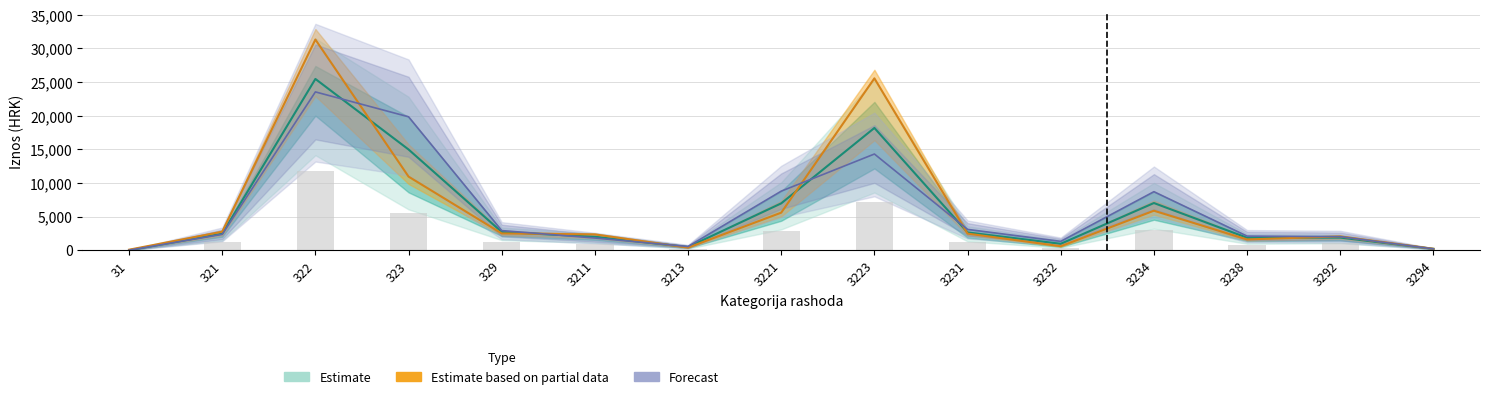

Is the value of REBALANS 2023 at 322 greater than the value of Izvrsenje 2022 at 3232?

Yes